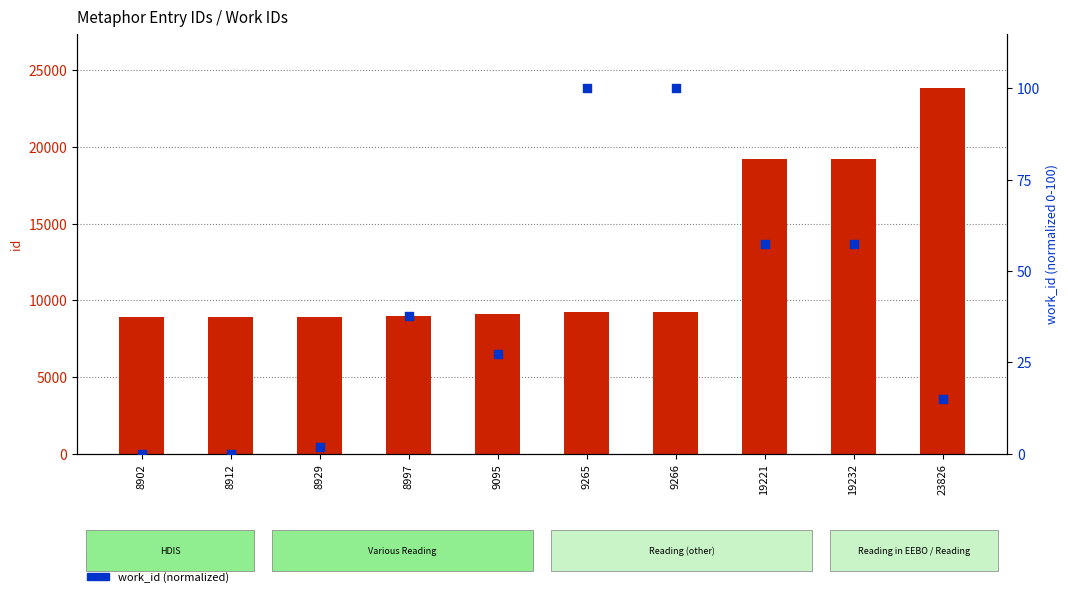

Which series reaches the minimum Y coordinate?

work_id (normalized)